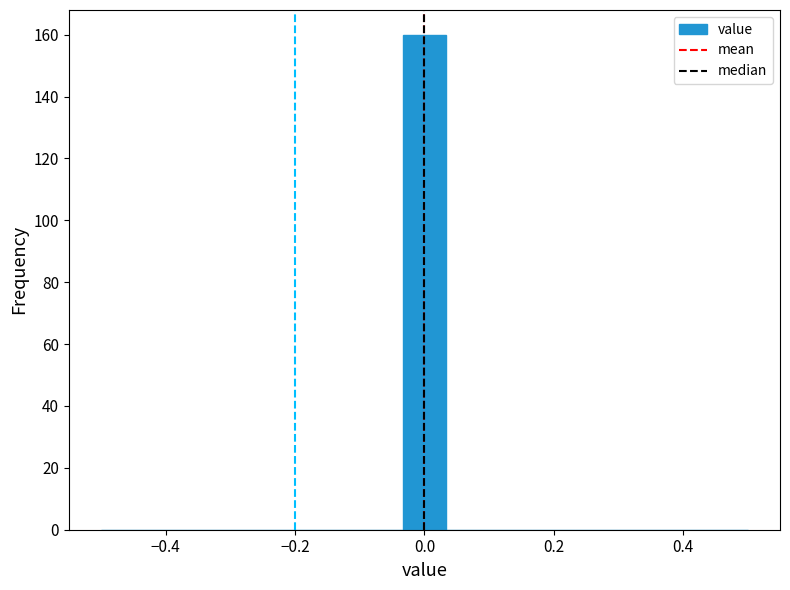

Around what value on the x-axis is the tallest bar? Give the approximate position of its centre, as read against the axis.

0.00